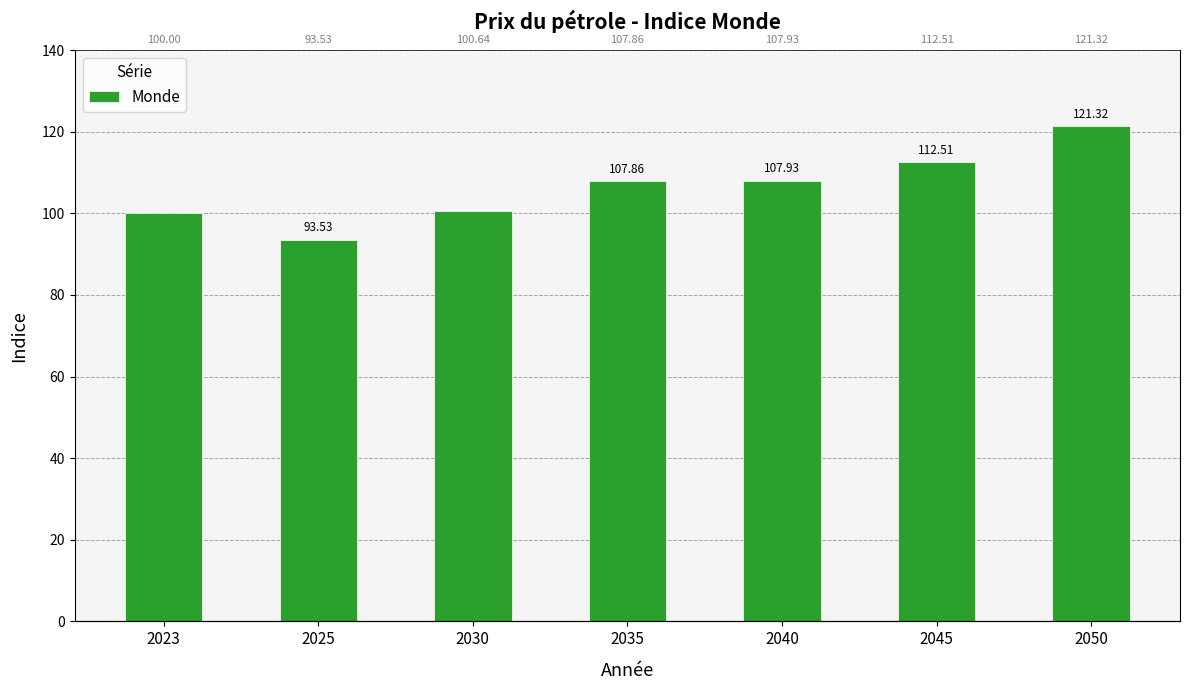

How many categories are shown in the chart?

7